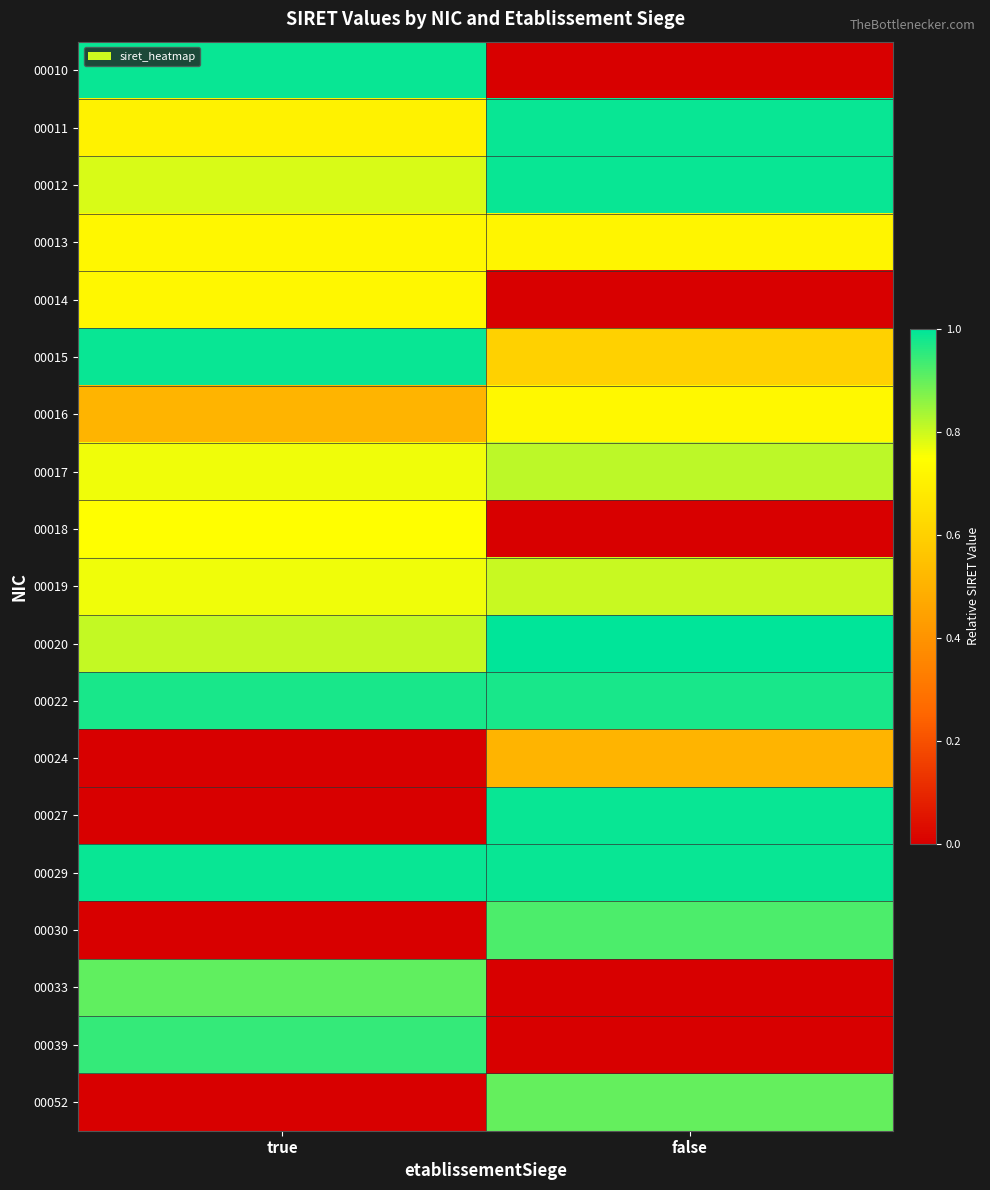

List the series in order of their peak value, highest first.

00020, 00029, 00027, 00010, 00011, 00015, 00012, 00022, 00039, 00030, 00033, 00052, 00017, 00019, 00018, 00016, 00013, 00014, 00024